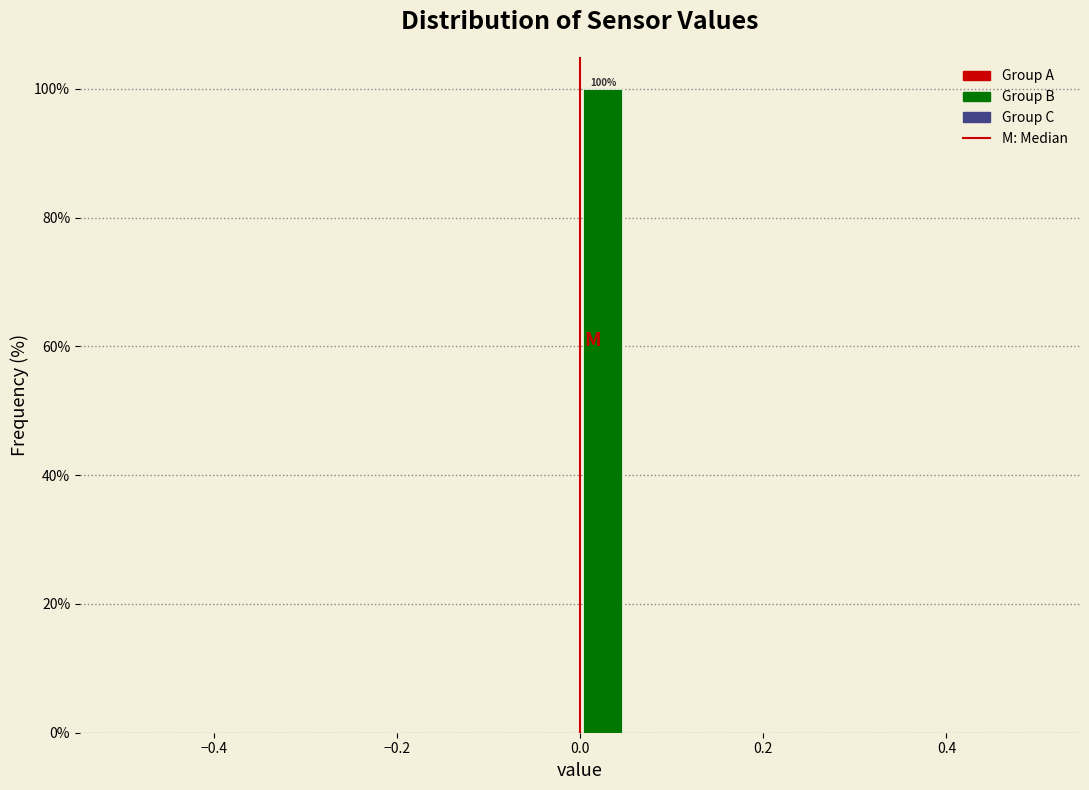

Read against the x-axis, roughly where is the centre of the tallest bar?

0.02